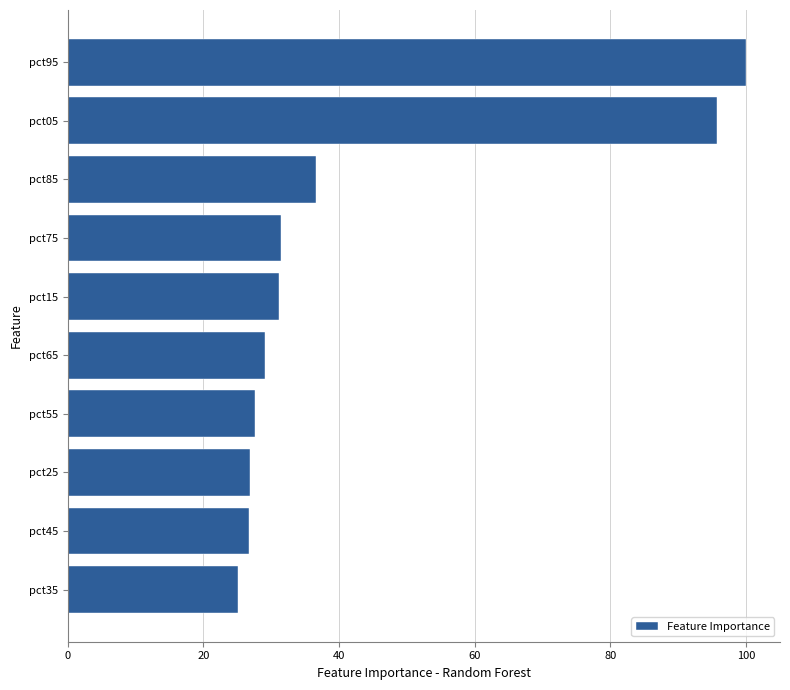

The value at pct55 is 11.3. True or false?

False